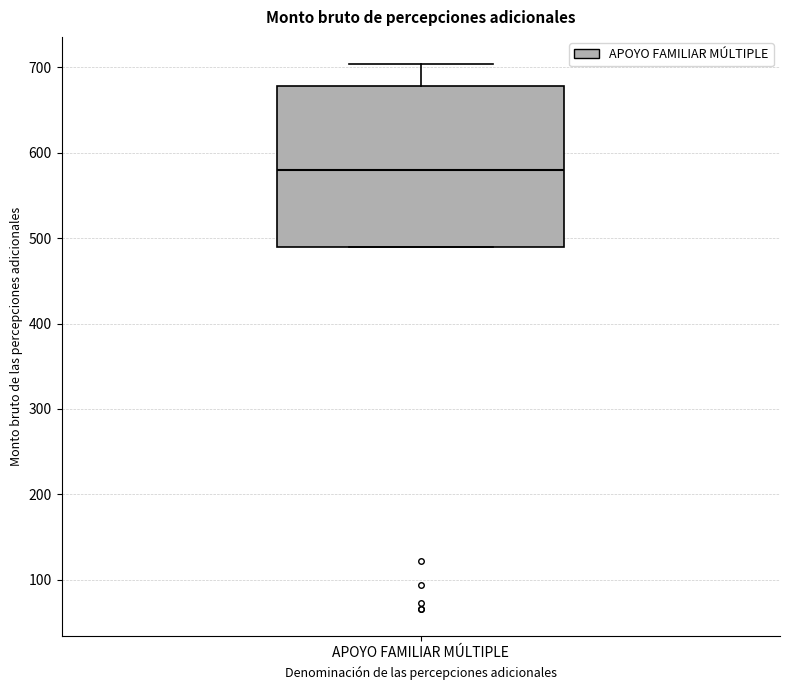

Where does the median line of the box for APOYO FAMILIAR MÚLTIPLE sit on the y-axis? The values are not printed on the chart, so give them approximately, as read against the axis.

580